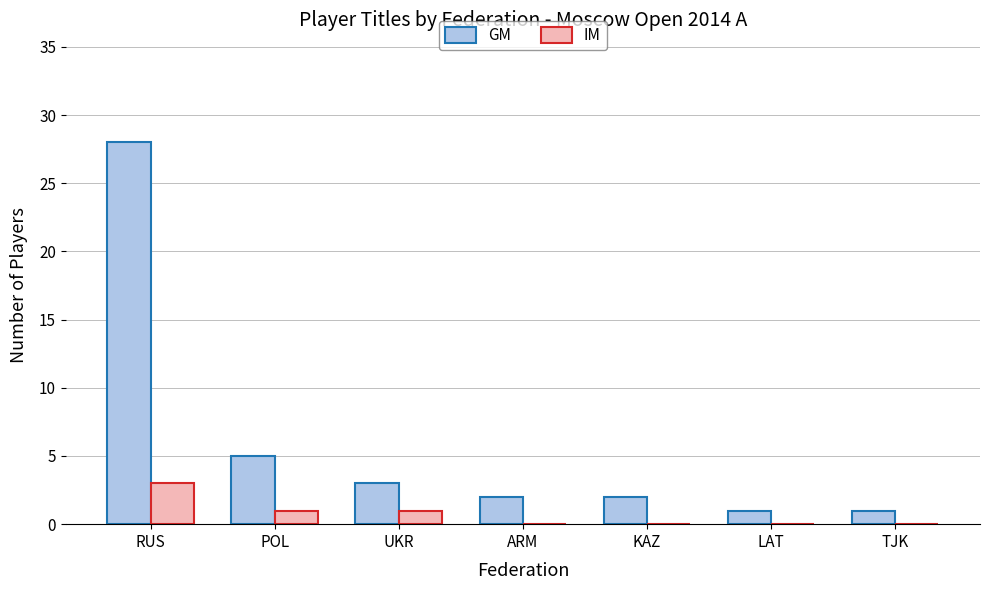

Which category has the highest value across all series?

RUS